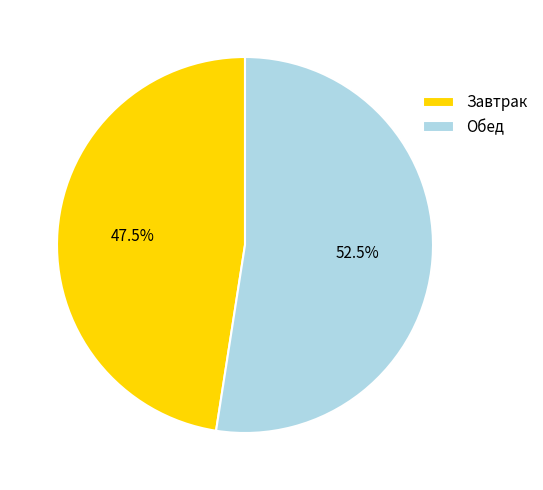

Does any single category account for the majority?

Yes